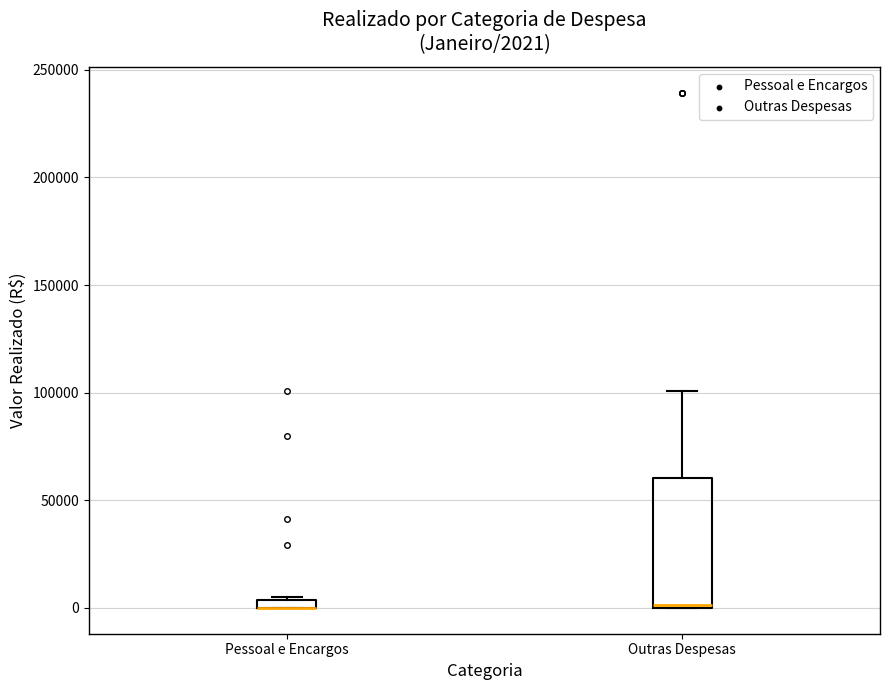

Which box is the tallest, from its lower edge to its upper edge?

Outras Despesas